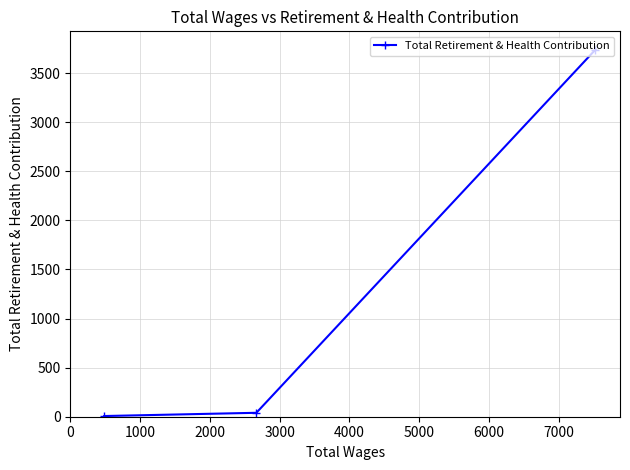

What is the sum of all values?

3785